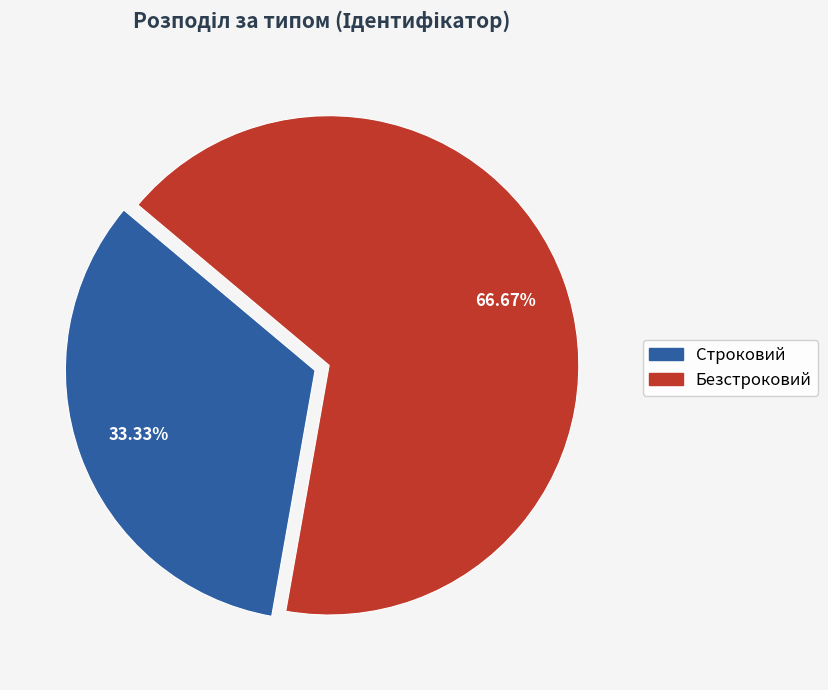

Approximately how many times larger is the value at Безстроковий compared to Строковий?

2.0